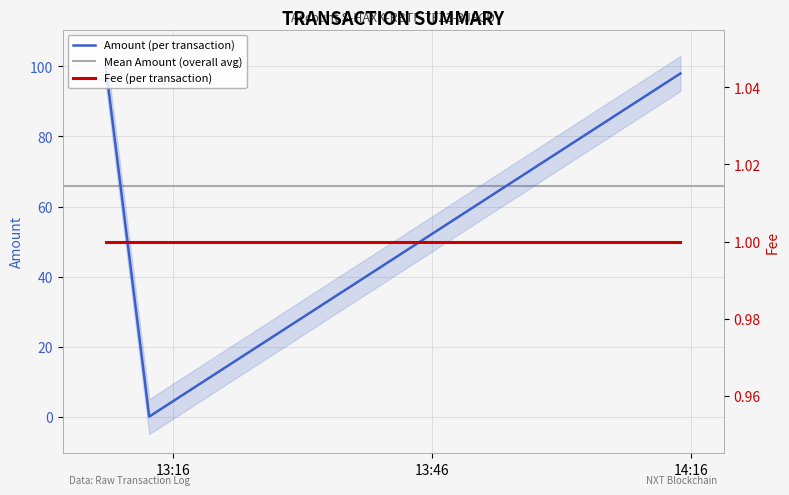

What is the average value?

66